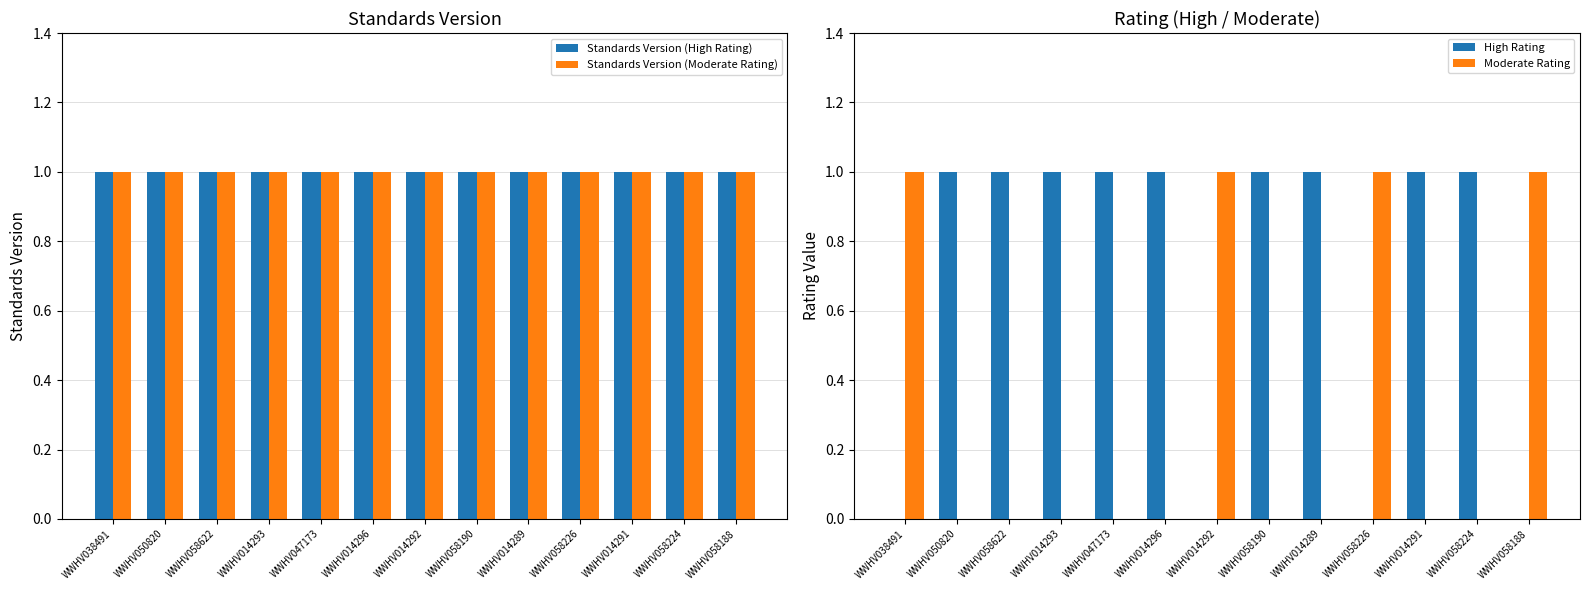

Which label corresponds to the smallest value in the chart?

WWHV038491